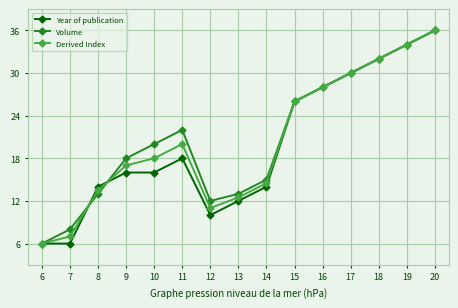

Does the chart display data point markers on the line(s)?

Yes